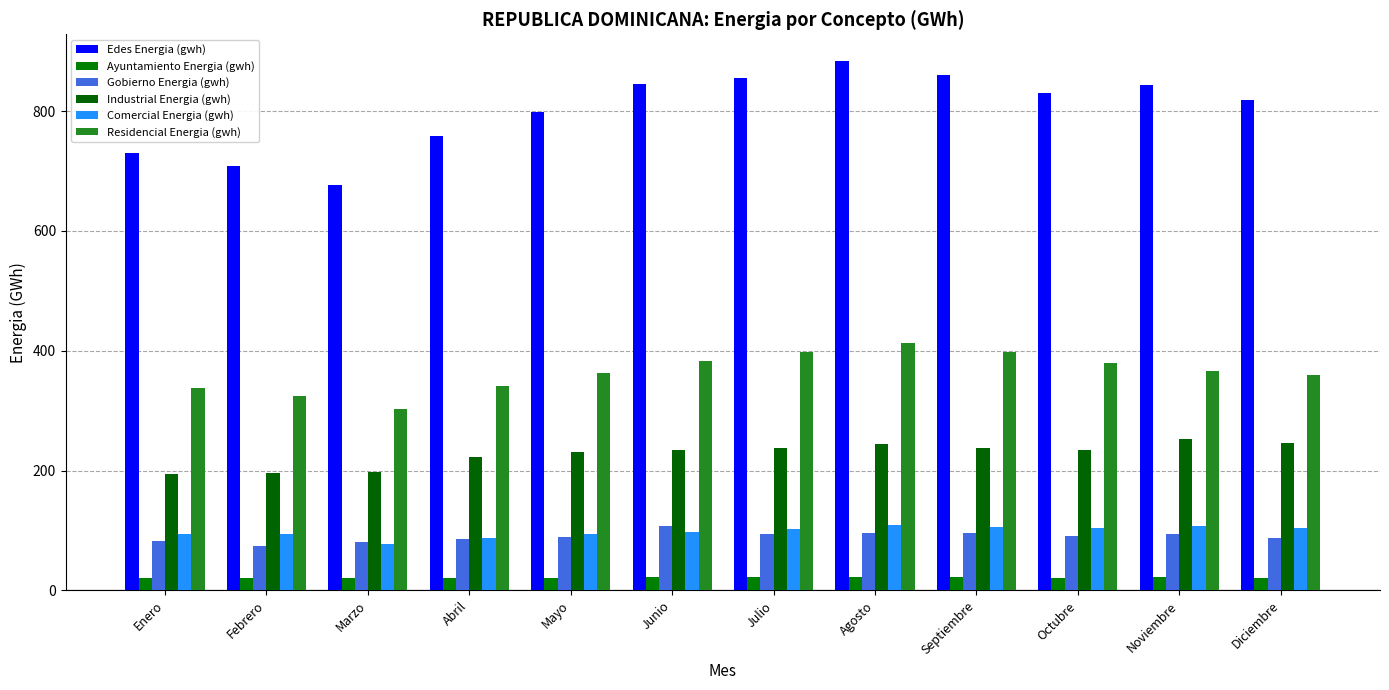

True or false: Gobierno Energia (gwh) has a value of 96.6 at Agosto.

True